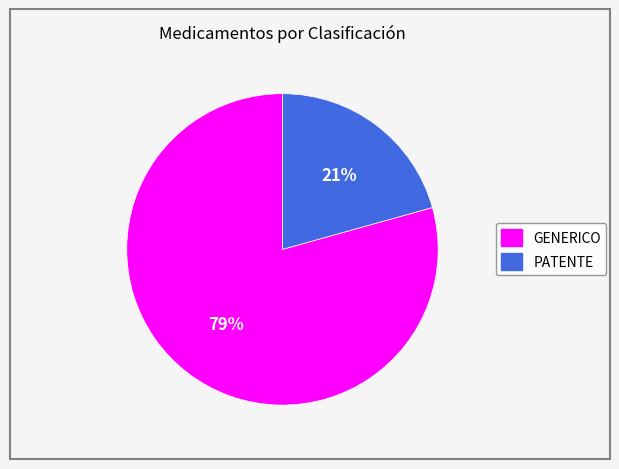

Which slice is the smallest?

PATENTE